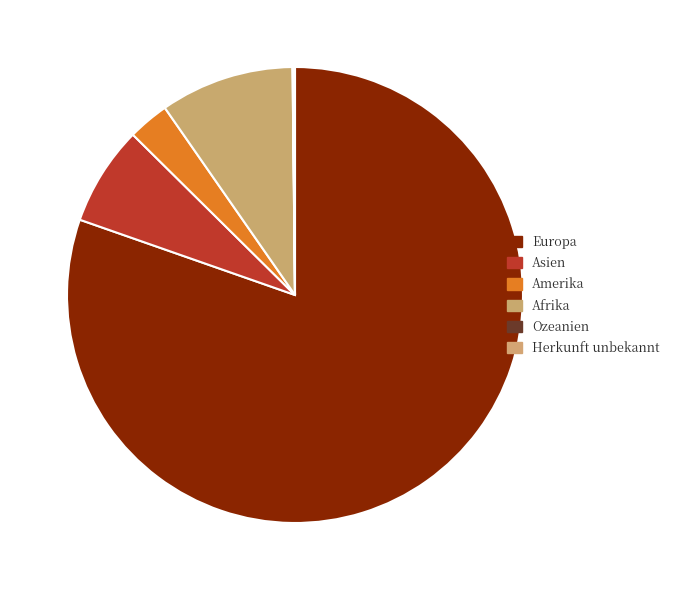

Which slice is the largest?

Europa